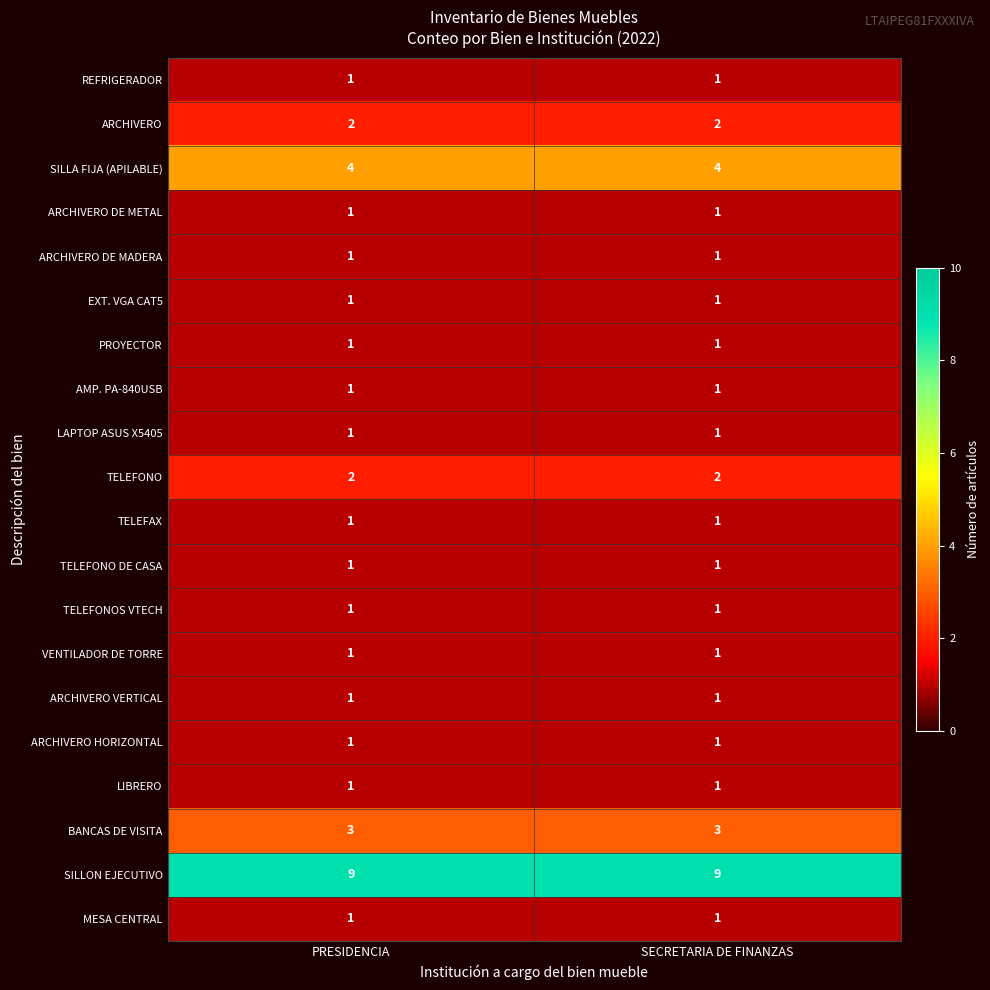

What value does the SILLON EJECUTIVO series have at PRESIDENCIA?

9